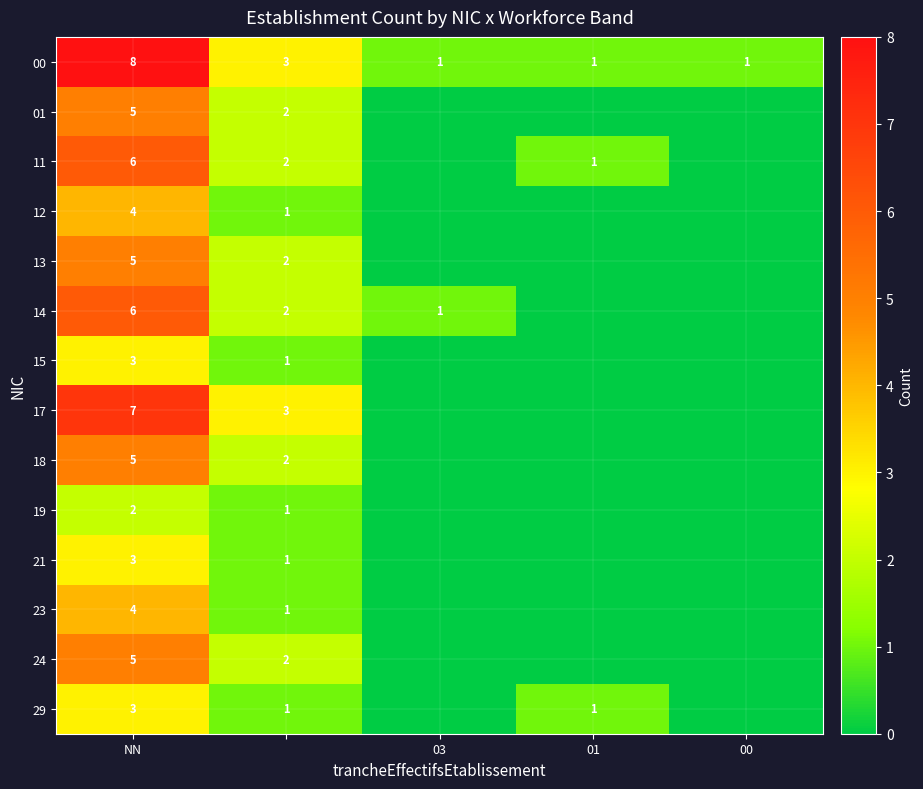

How many 00 values are between 1 and 3?

4